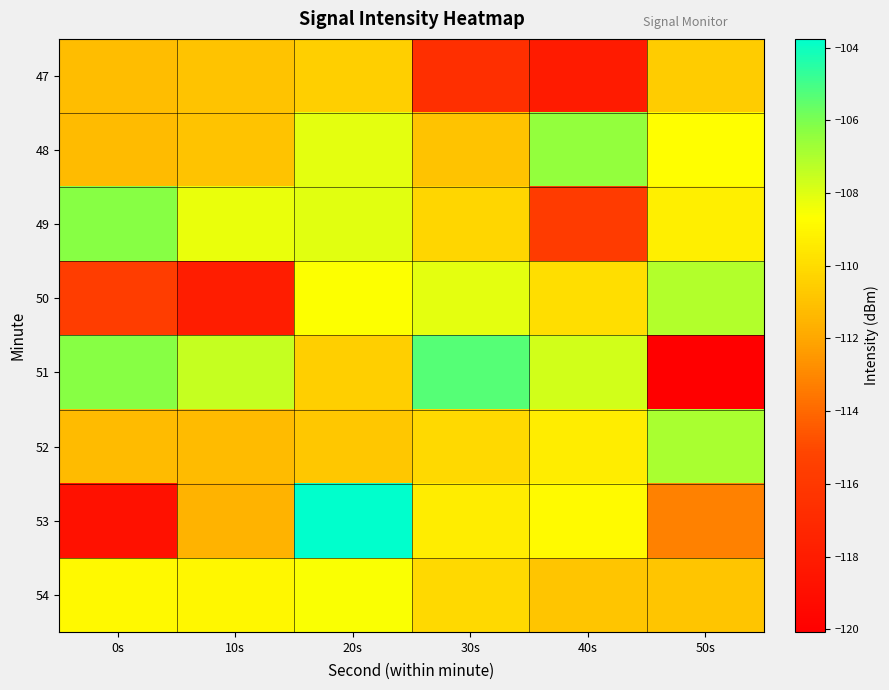

What is the difference between the highest and lowest values at 50s?

13.2